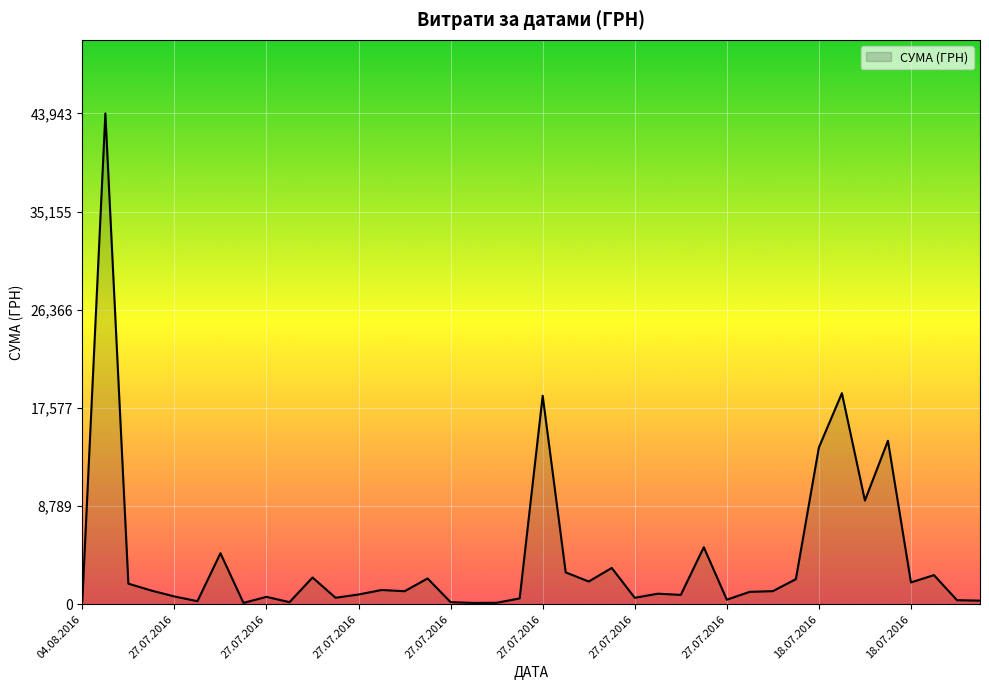

What is the difference between the maximum and minimum values?

43817.4